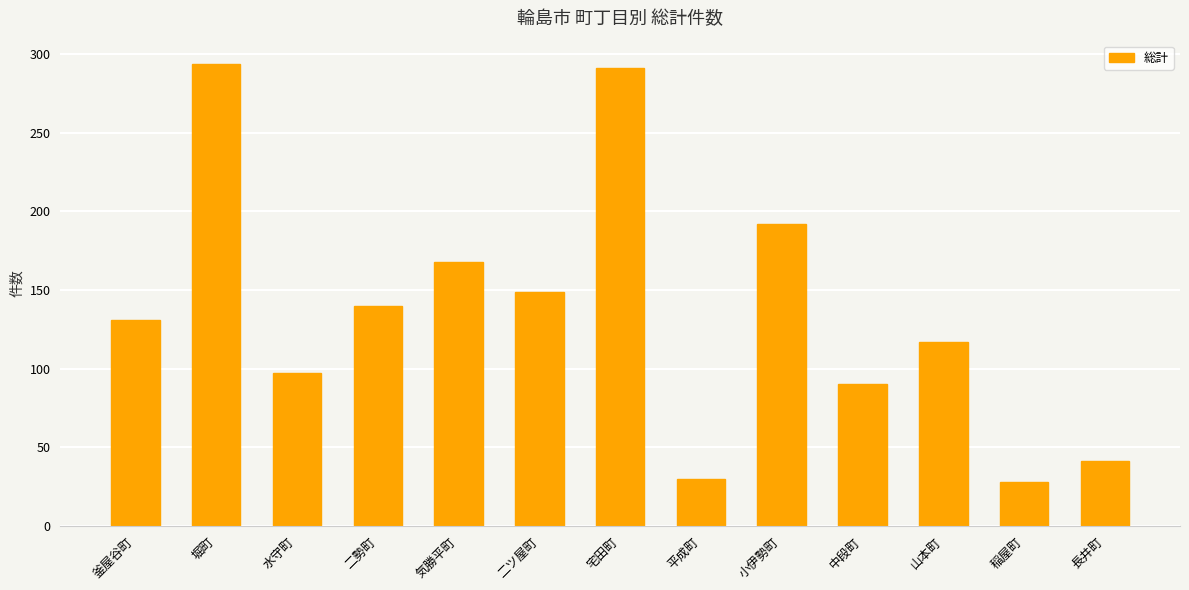

What is the greatest value displayed?

294